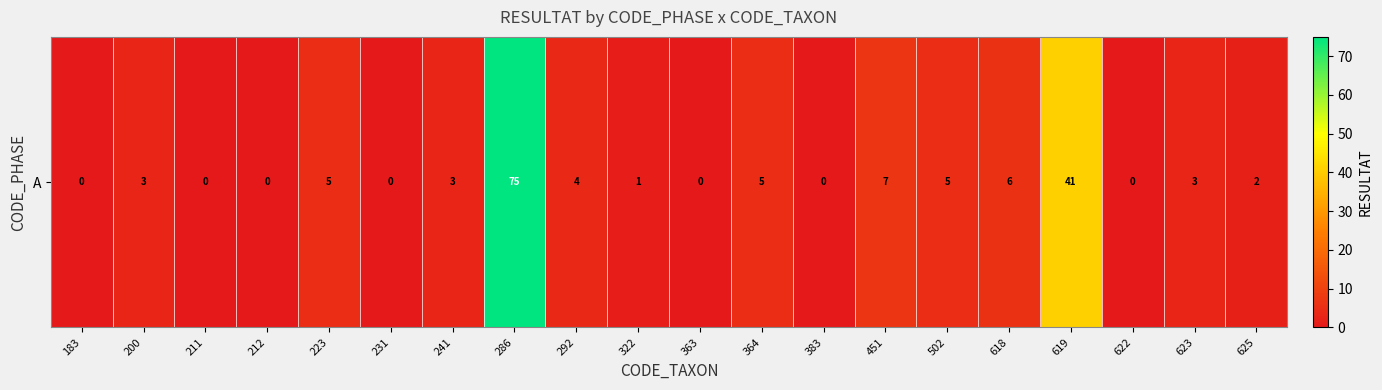

How many values are below 3?

9